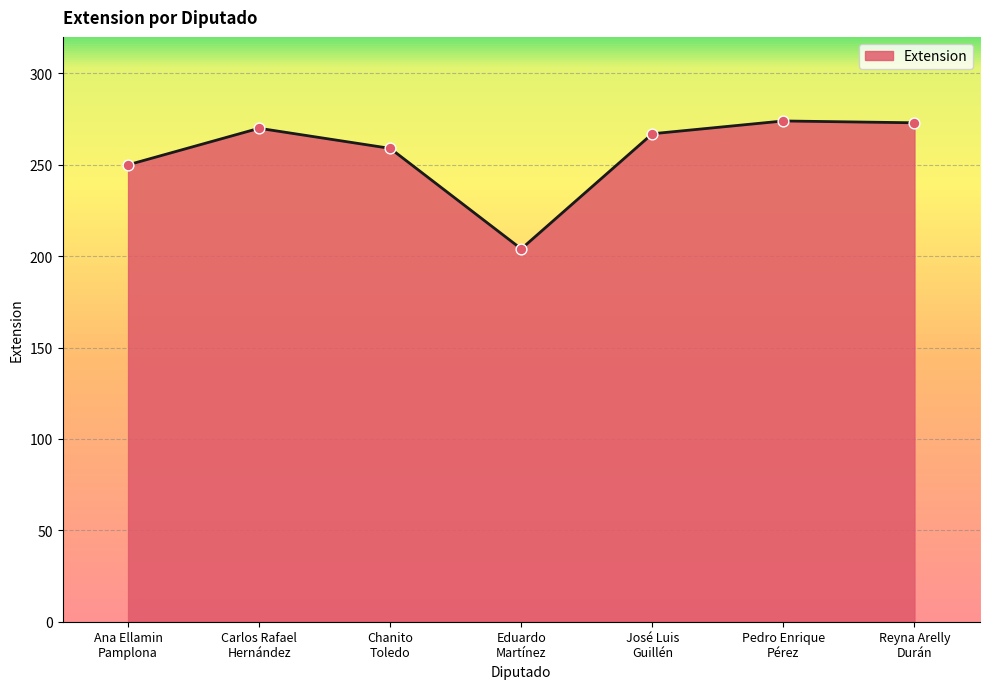

What is the change in value from Carlos Rafael
Hernández to Pedro Enrique
Pérez?

+4